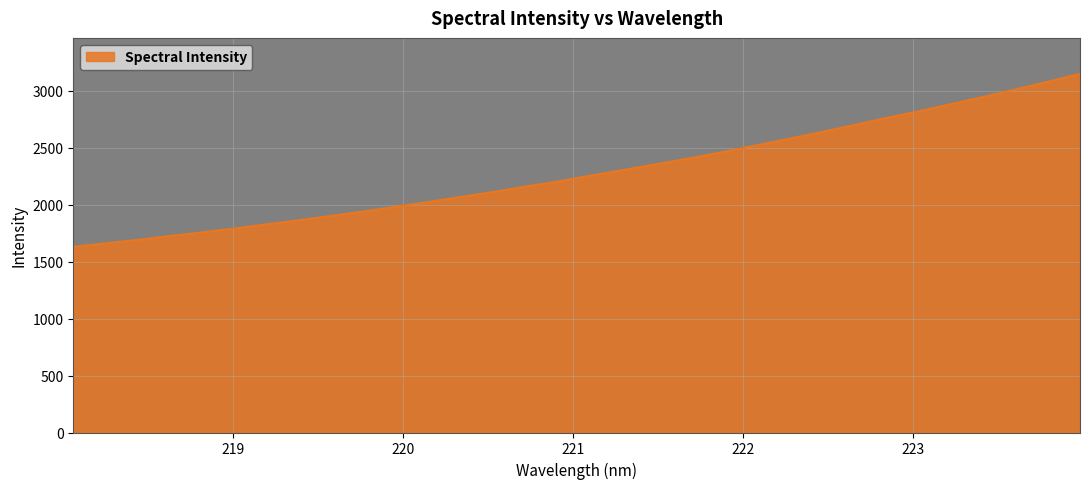

Reading right to left, transcribe all the data shown in this chart.

3151.3	3079.9	3012.8	2946.8	2883.0	2819.6	2761.4	2698.0	2637.0	2578.8	2520.8	2464.3	2410.0	2359.7	2309.7	2260.7	2208.9	2164.4	2116.3	2072.4	2028.1	1986.4	1944.3	1905.3	1866.7	1830.7	1792.9	1759.2	1727.2	1692.3	1662.0	1631.2